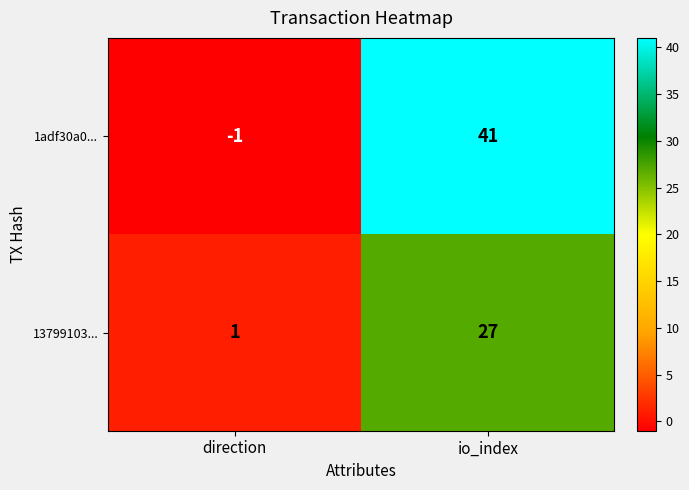

Which series changed the most between direction and io_index?

1adf30a0...